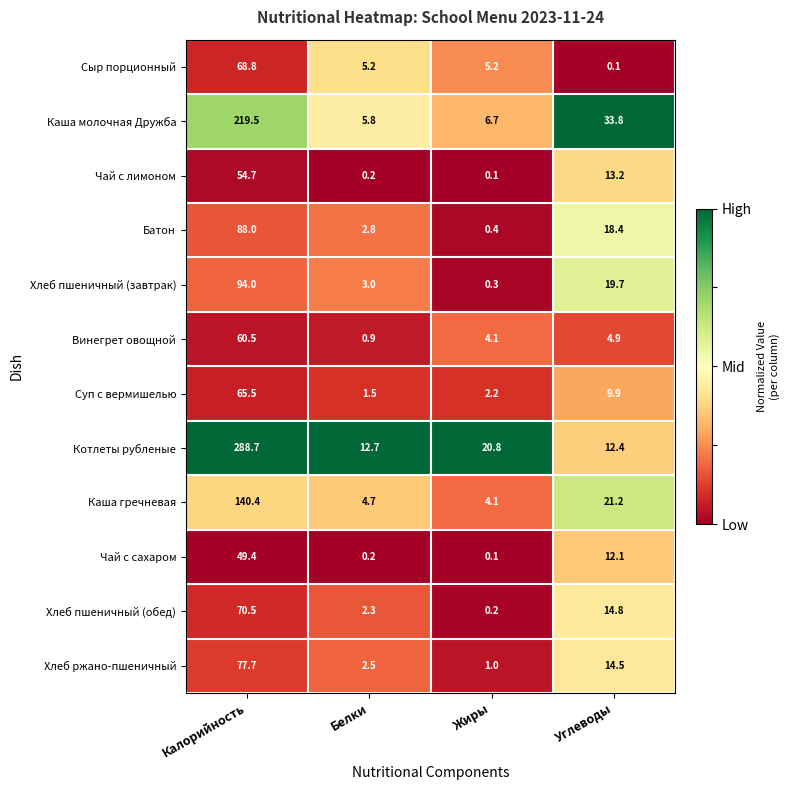

At which category is the sum across all series the highest?

Калорийность